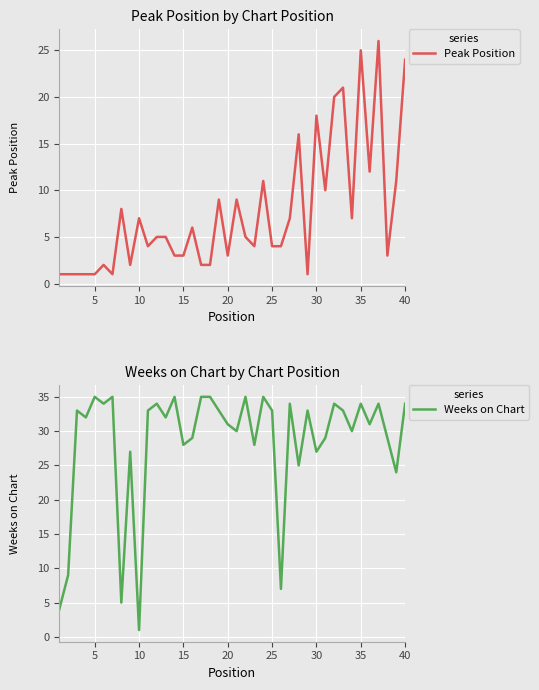

The Peak Position series shows 5 at 20. True or false?

False